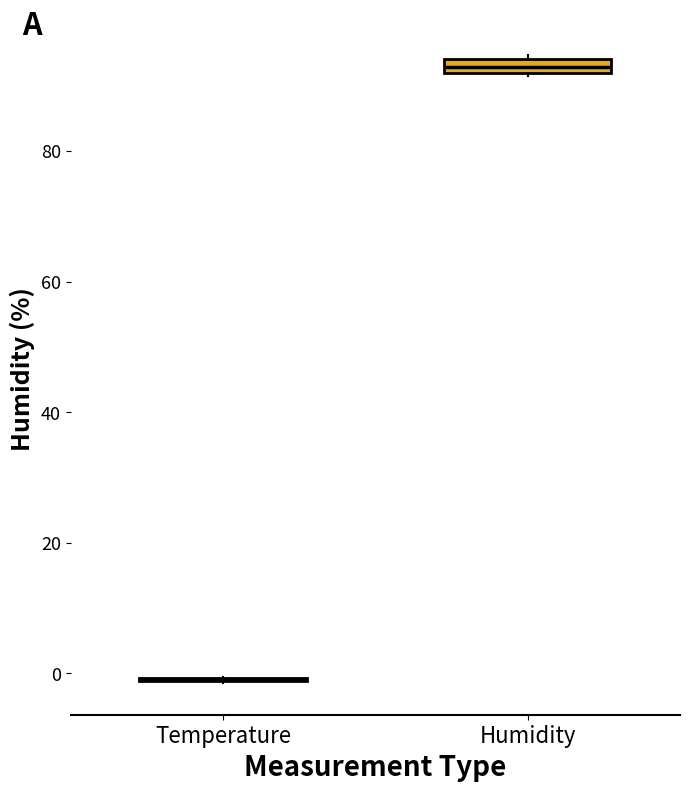

Where is the upper edge of the box for Humidity on the y-axis? The values are not printed on the chart, so give them approximately, as read against the axis.

94